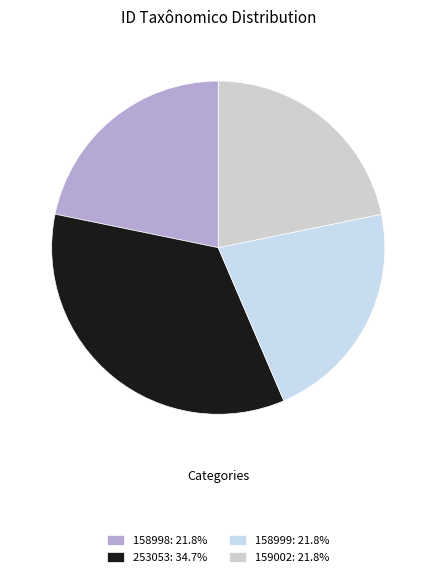

To the nearest percent, what is the combined percentage of 158999 and 159002?

44%